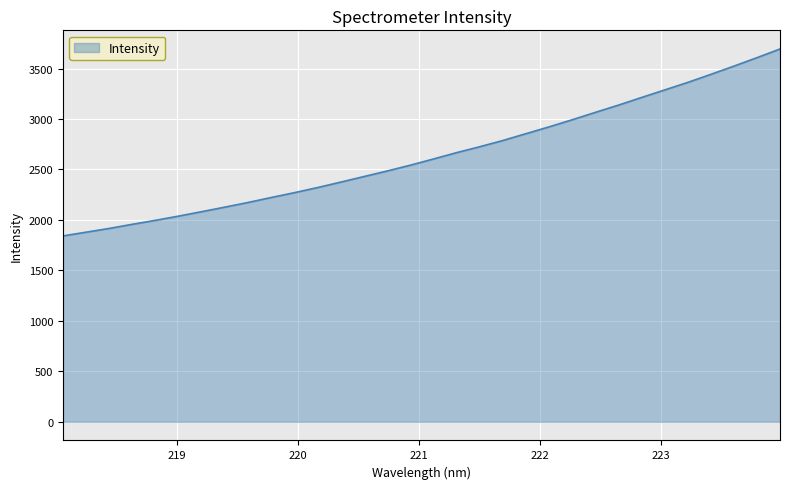

What is the greatest value displayed?

3693.9